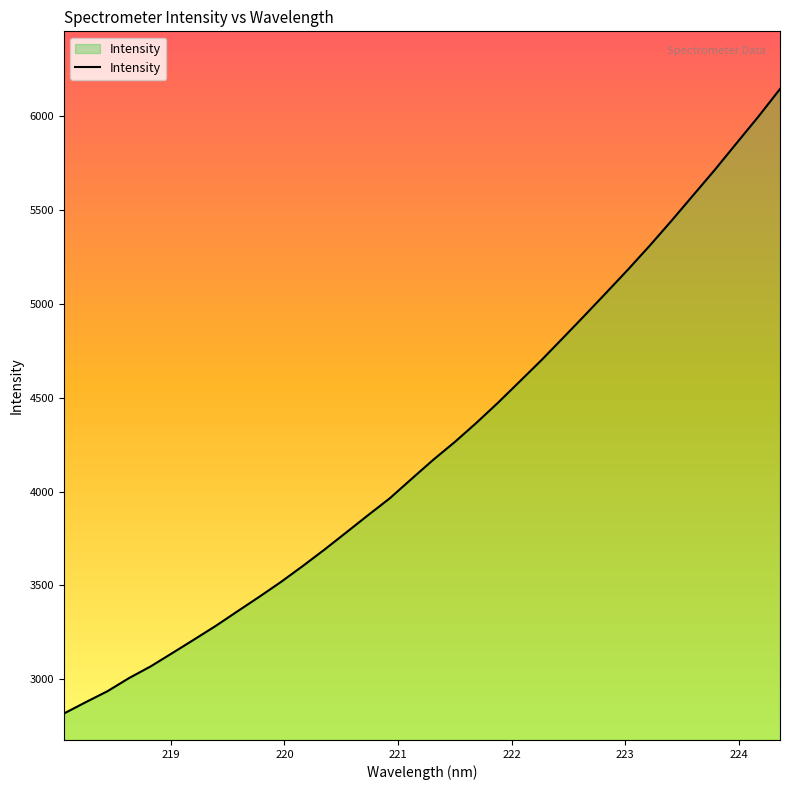

What is the difference between the maximum and minimum values?

3327.5